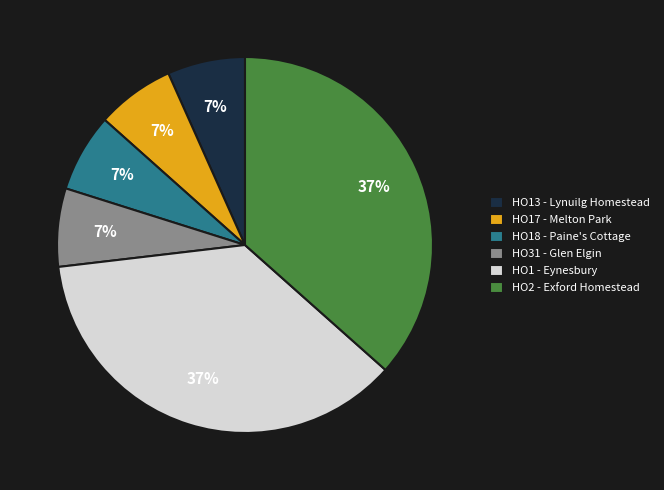

Does HO18 - Paine's Cottage account for over 50% of the chart?

No